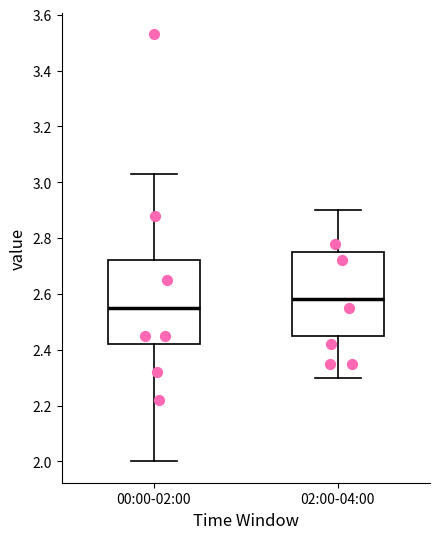

Reading left to right, read every box against the y-axis: the position of its median line, the range the box covers, and the ends of its whiskers. The values are not printed on the chart, so give them approximately, as read against the axis.

00:00-02:00: median 2.56, box 2.42 to 2.72, whiskers 2.00 to 3.04
02:00-04:00: median 2.58, box 2.46 to 2.76, whiskers 2.30 to 2.90